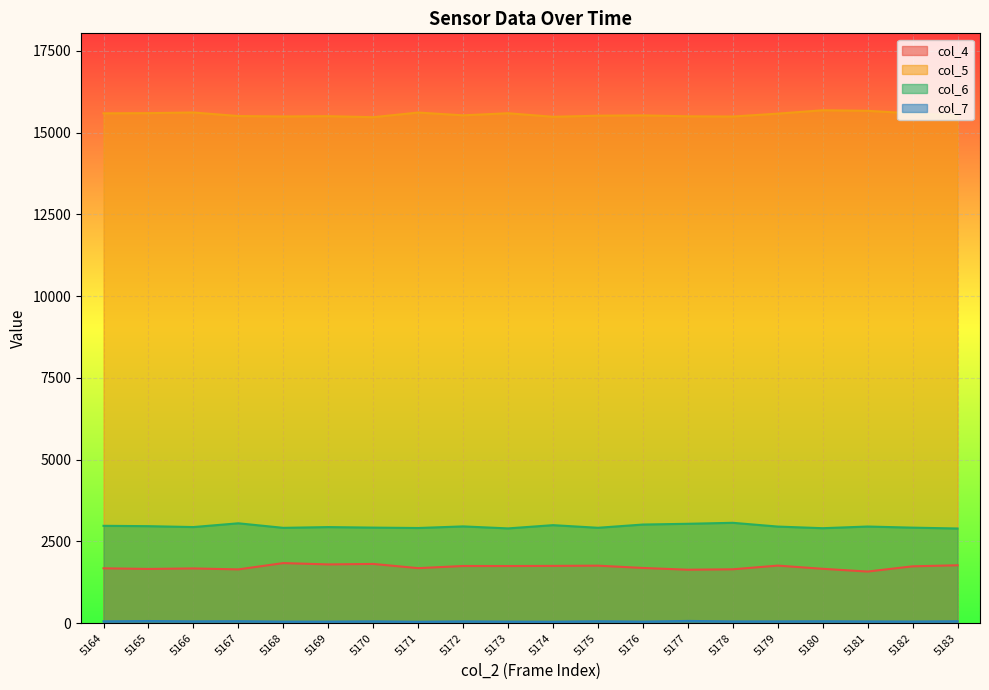

What is the average value of the col_6 series?

2957